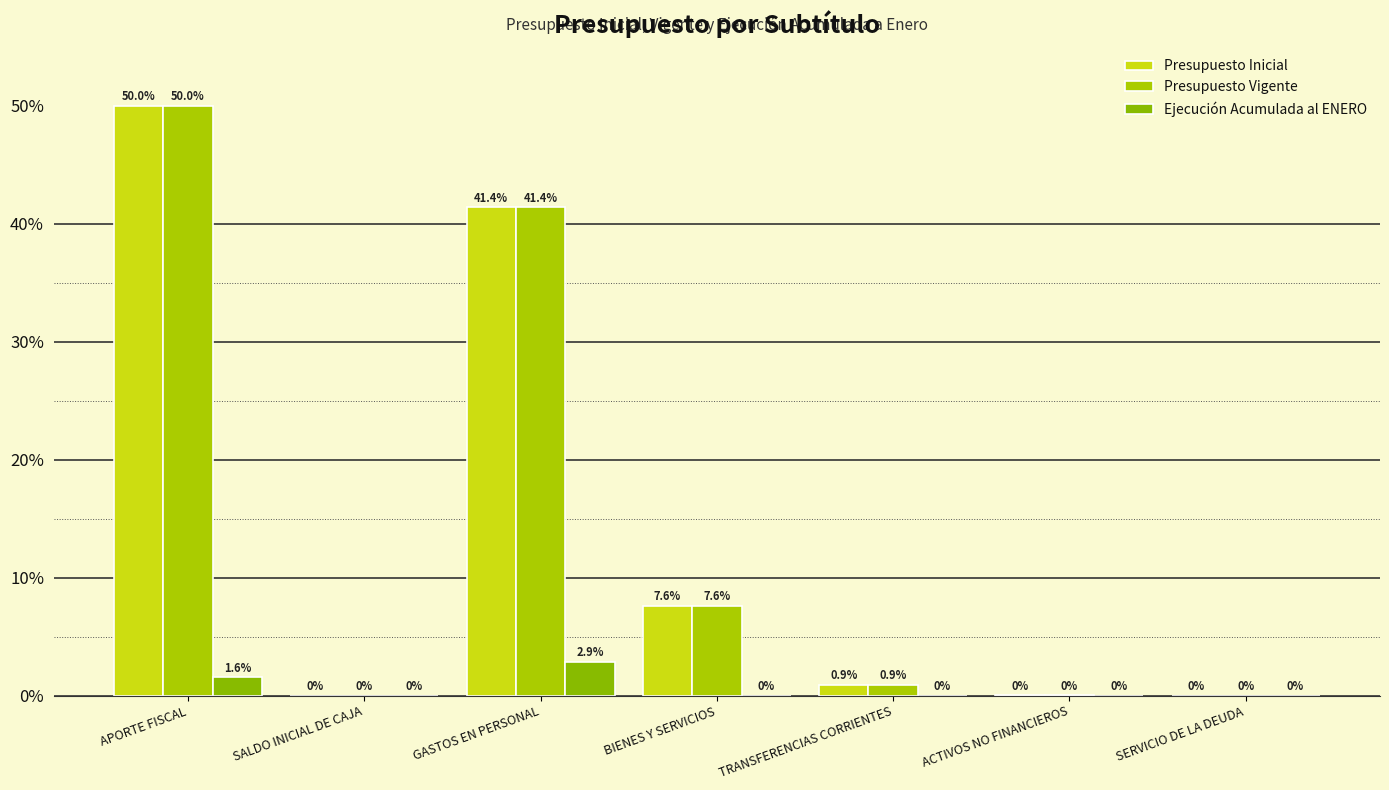

What is the maximum value shown in the chart?

50.0